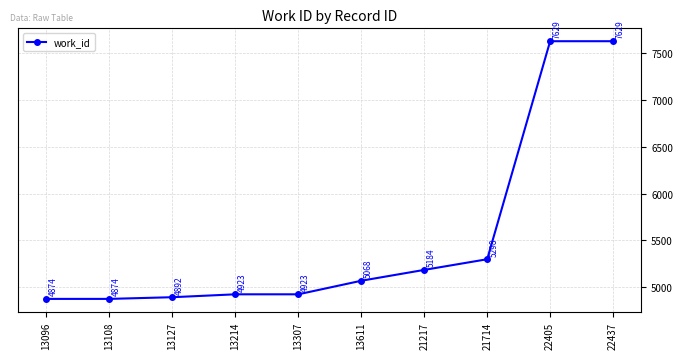

What is the sum of the values at 13307 and 13611?

9991